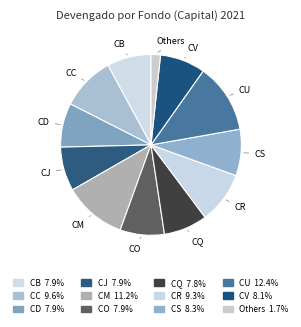

Is the sum of CV and Others greater than half?

No